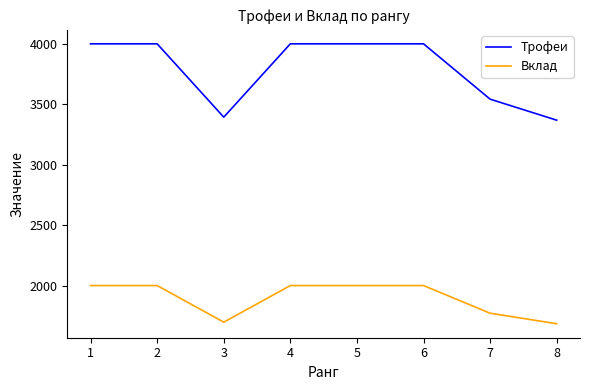

What is the difference between the maximum and minimum values in the Вклад series?

316